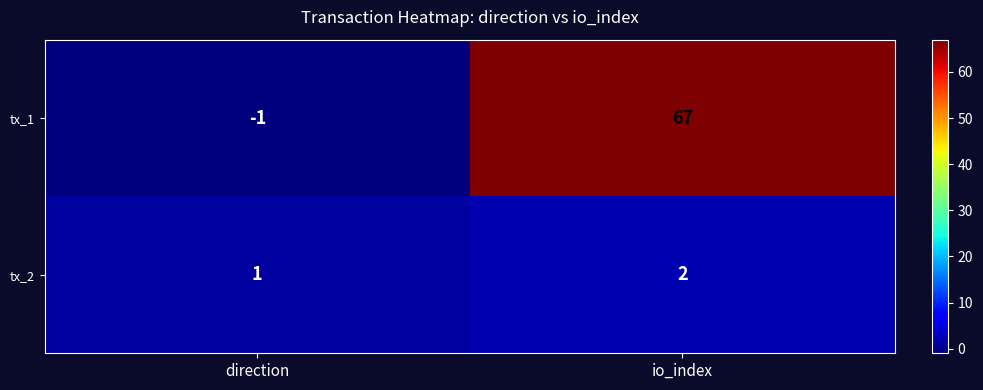

Reading left to right, transcribe all the data shown in this chart.

tx_1: direction=-1	io_index=67
tx_2: direction=1	io_index=2